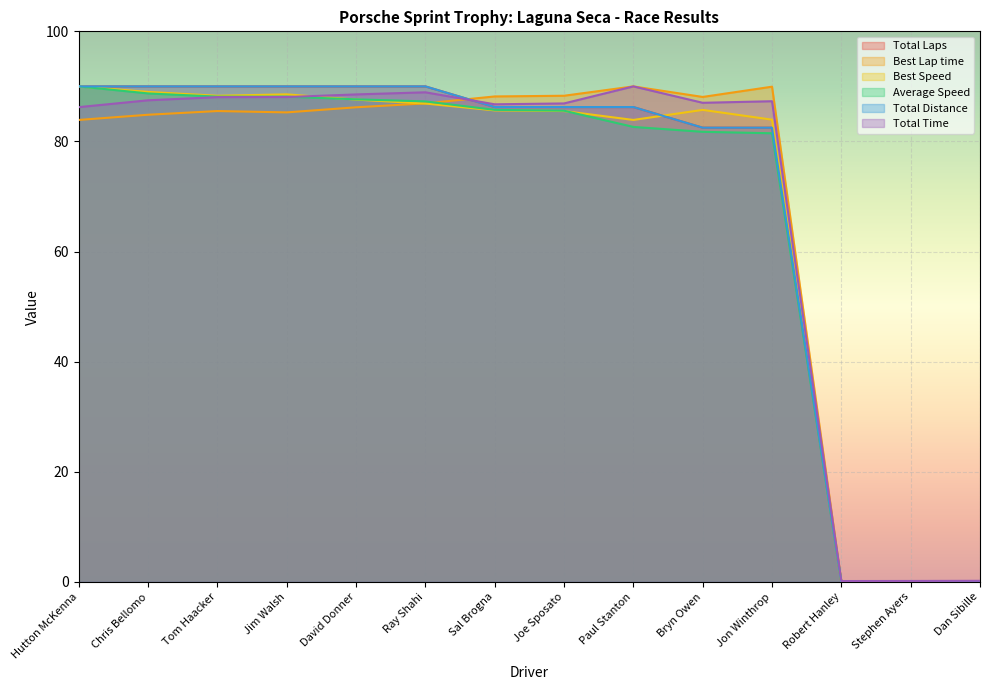

Which series changed the most between Tom Haacker and Paul Stanton?

Average Speed